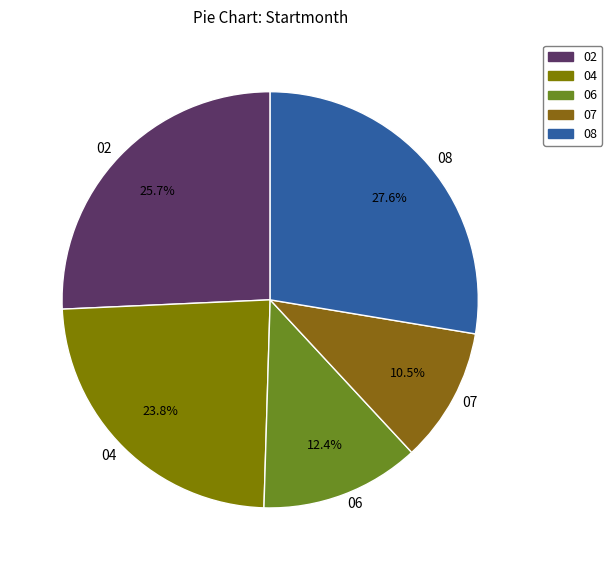

Rank the categories by value from lowest to highest.

07, 06, 04, 02, 08